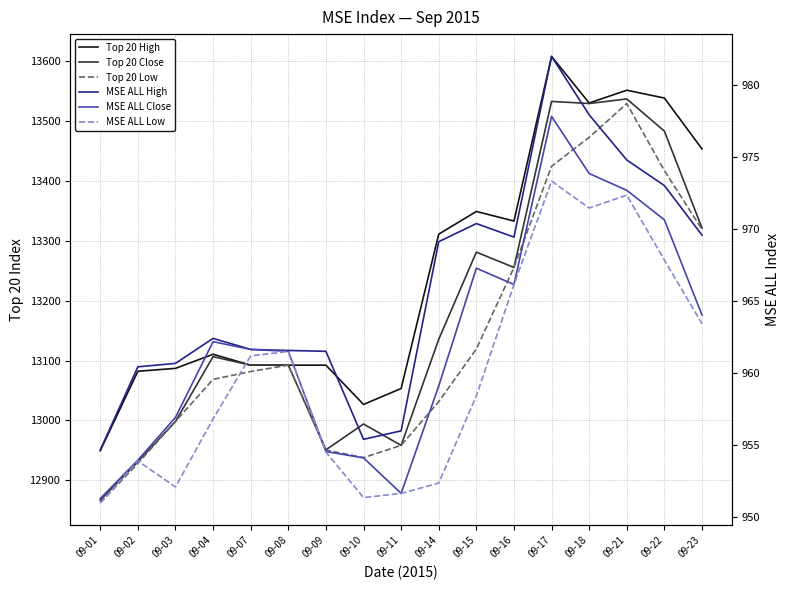

True or false: MSE ALL Close has a value of 643.8 at 09-21.

False